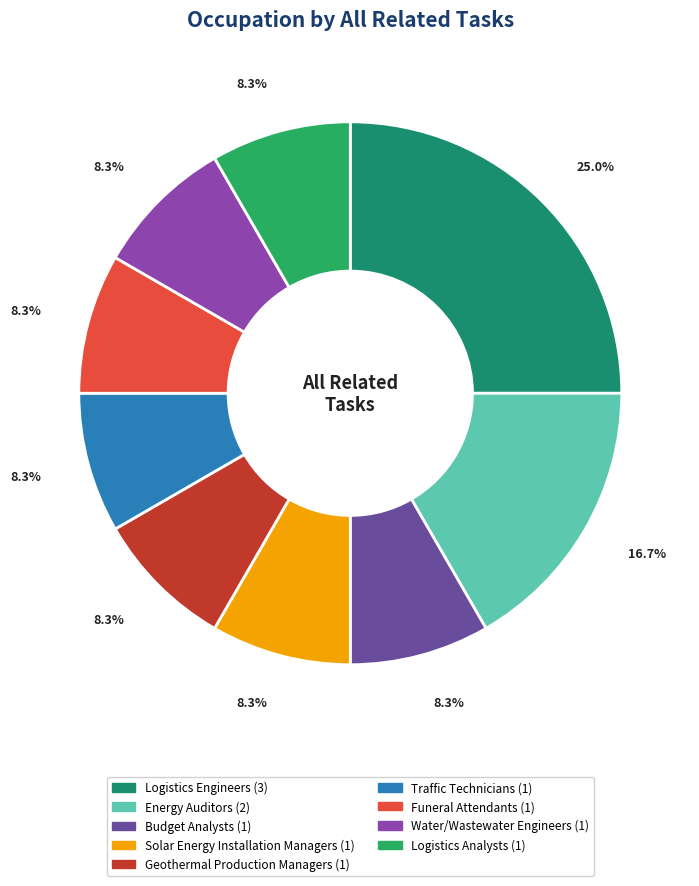

To the nearest percent, what portion does Geothermal Production Managers represent?

8%